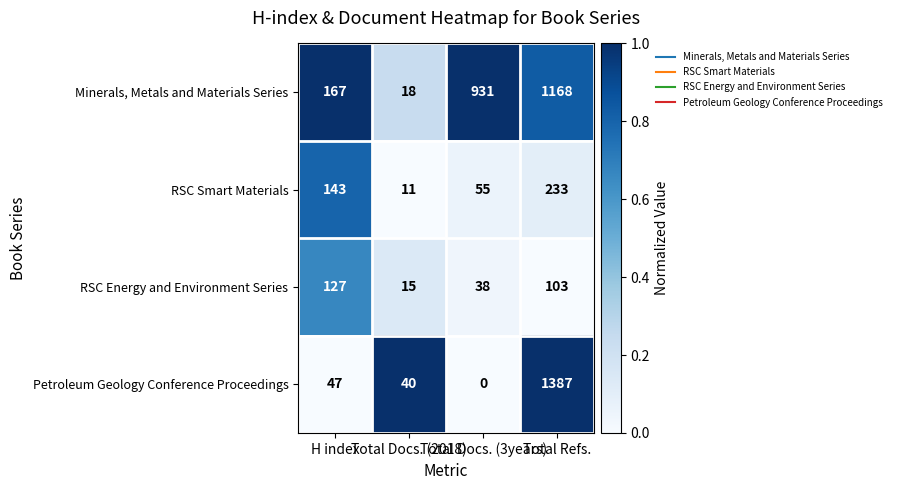

Count the Minerals, Metals and Materials Series values in the range 167 to 1168.

3